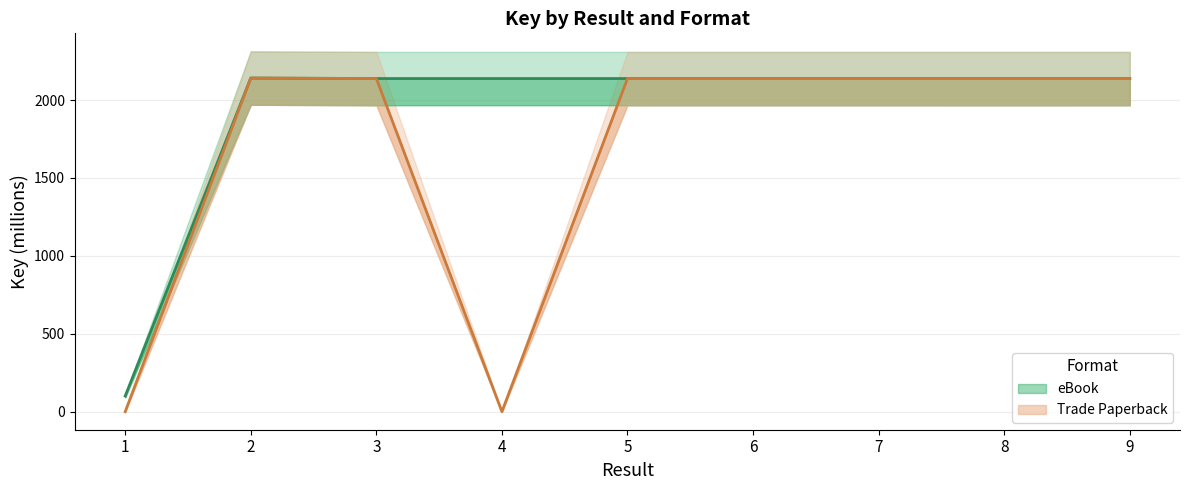

Which series has the largest total across all categories?

eBook